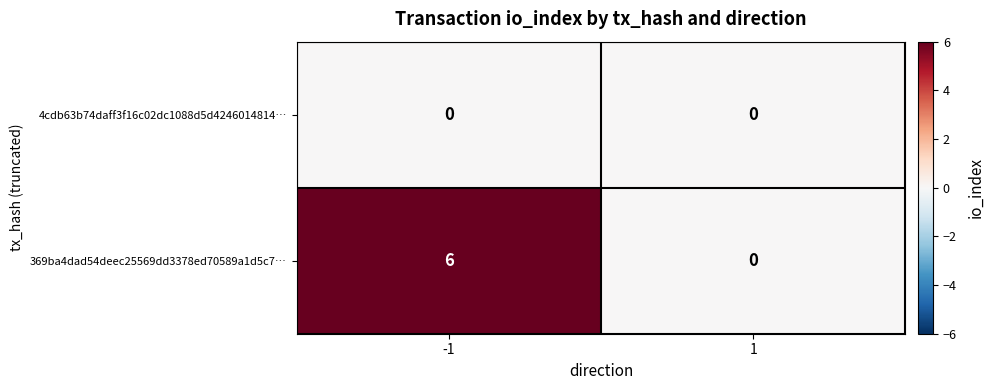

What is the approximate value of 369ba4dad54deec25569dd3378ed70589a1d5c7… at -1?

6